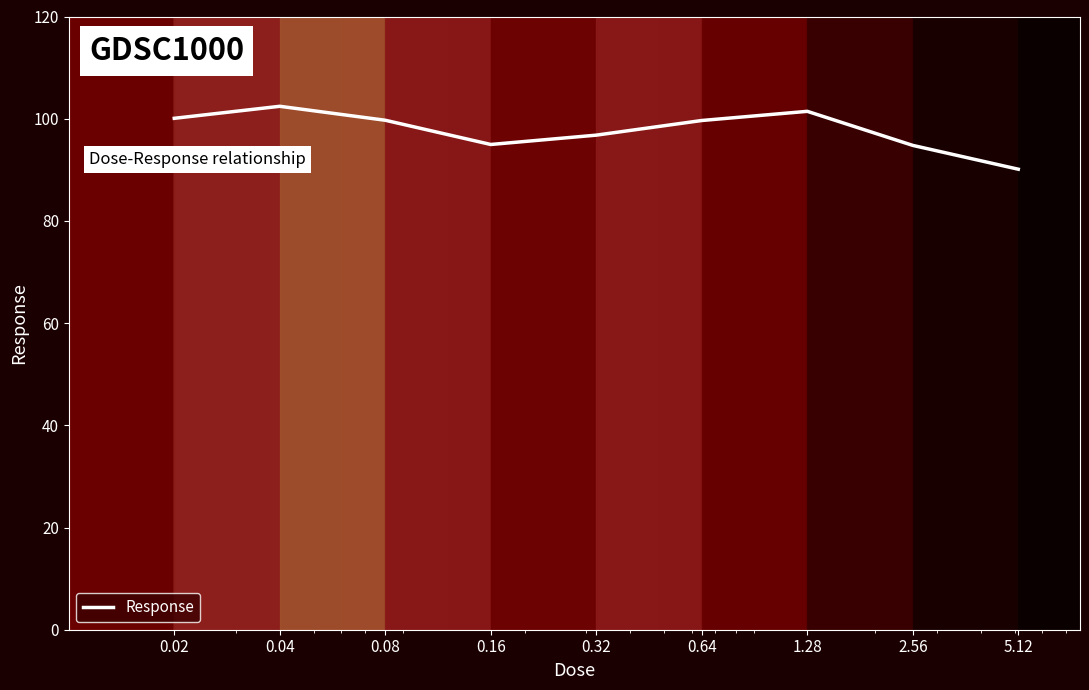

Does the chart display data point markers on the line(s)?

No